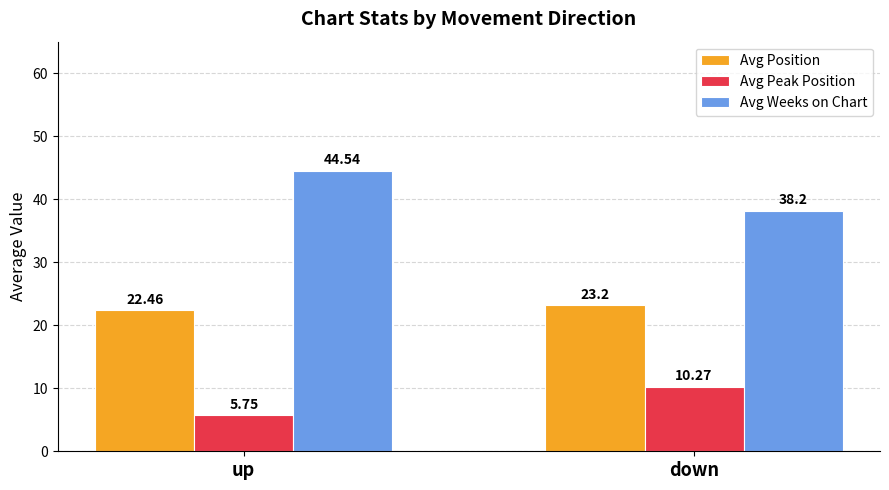

What is the difference between the maximum and minimum values in the Avg Position series?

0.7